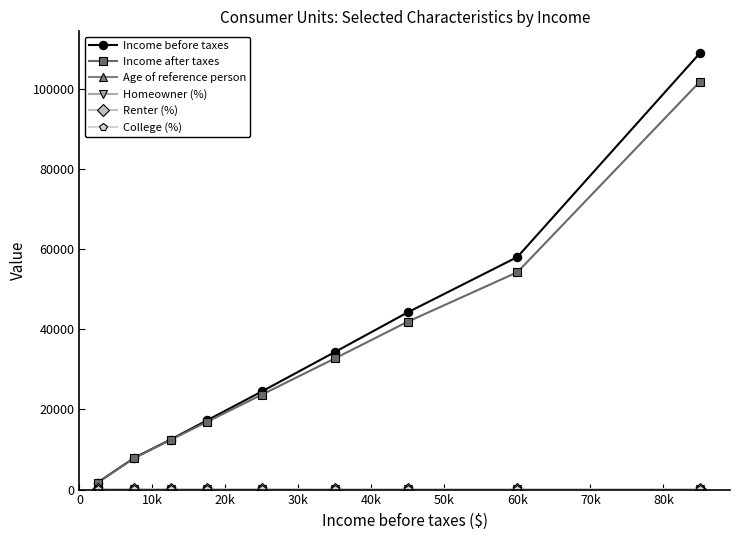

What is the greatest value displayed?

108935.0